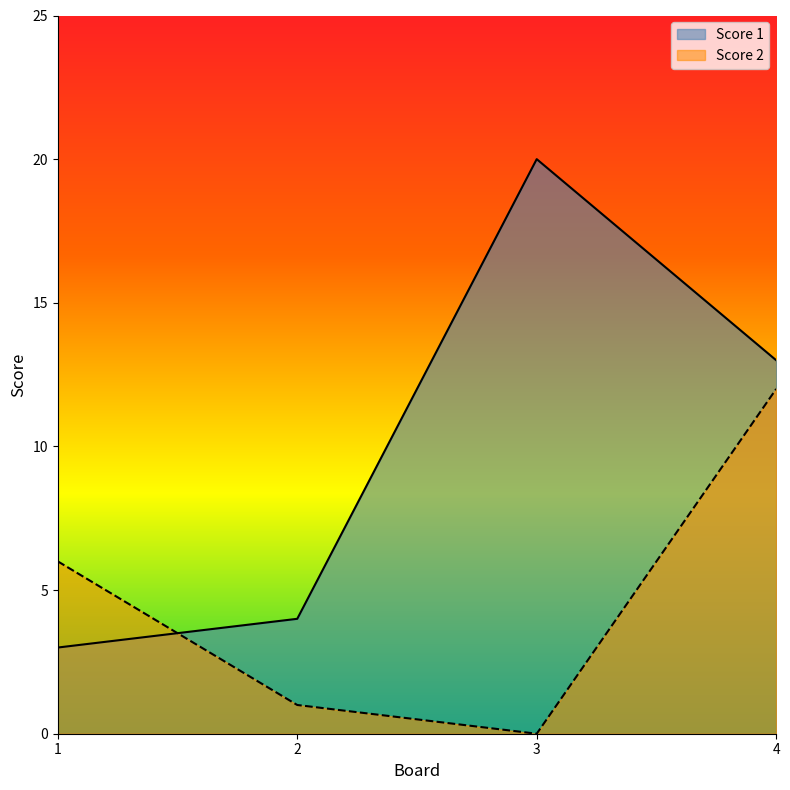

At which category is the sum across all series the highest?

4